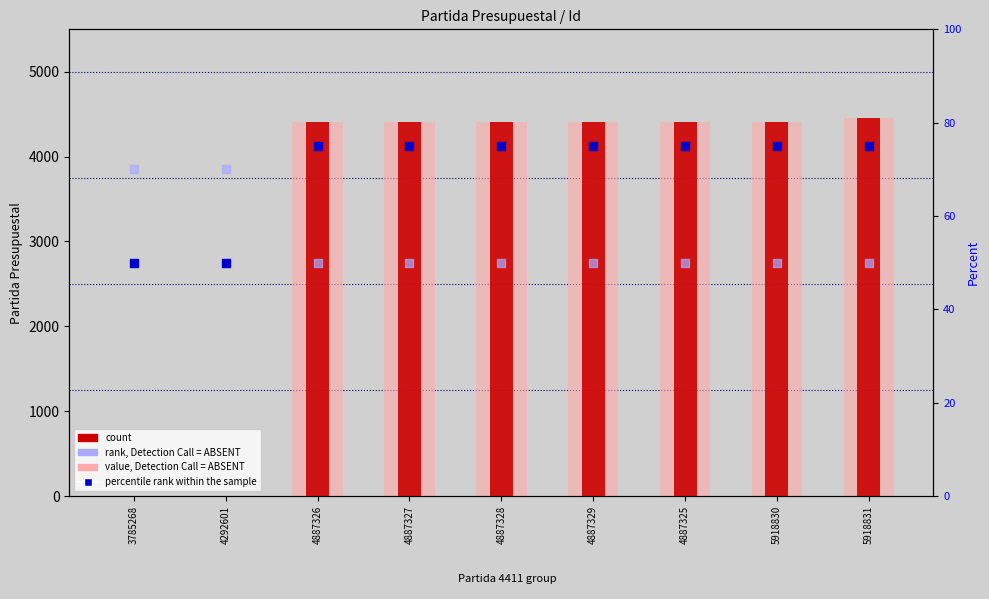

At which category is the sum across all series the highest?

5918831